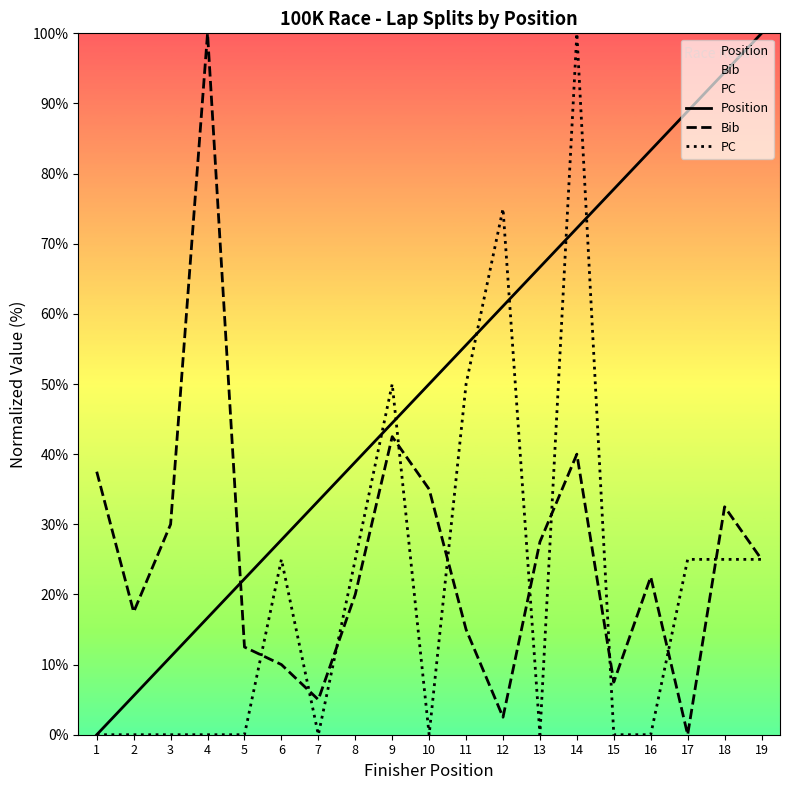

List the labels in order of Bib value, smallest first.

17, 12, 7, 15, 6, 5, 11, 2, 8, 16, 19, 13, 3, 18, 10, 1, 14, 9, 4